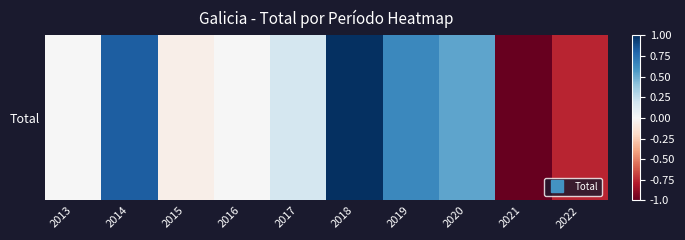

How many data points are above 0?

5